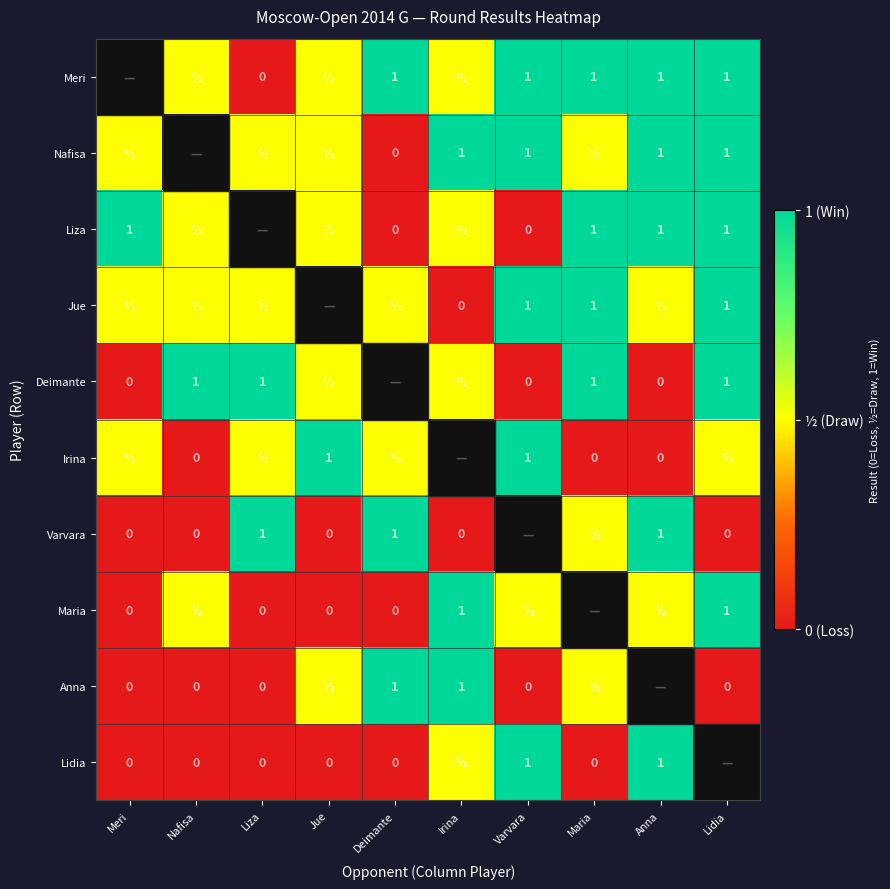

What is the difference between the Nafisa values at Anna and Deimante?

1.0